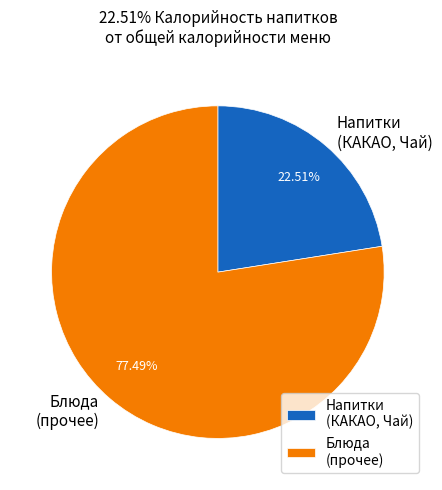

Does Напитки (КАКАО, Чай) represent more than half of the total?

No